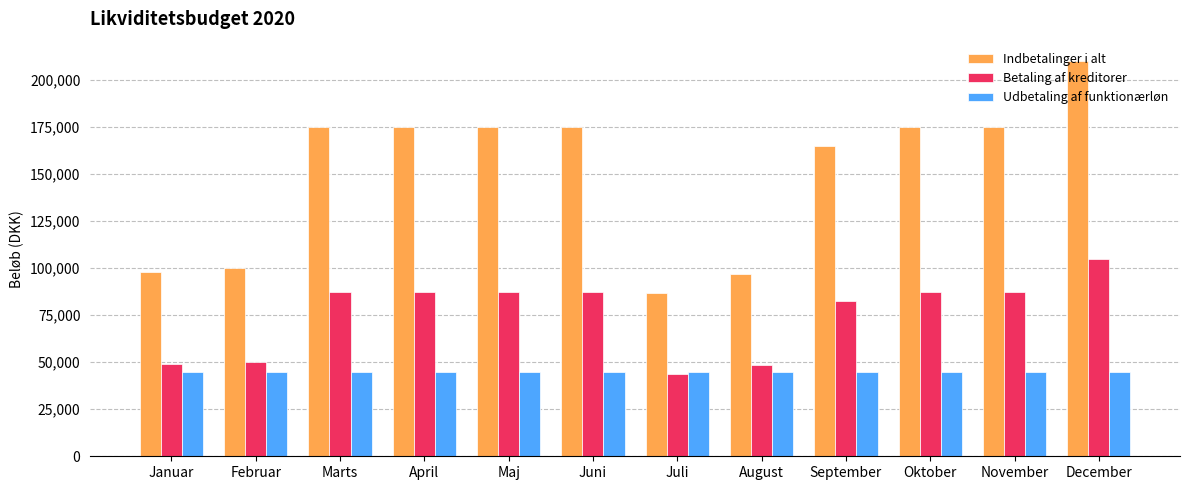

What position from the right is September?

4